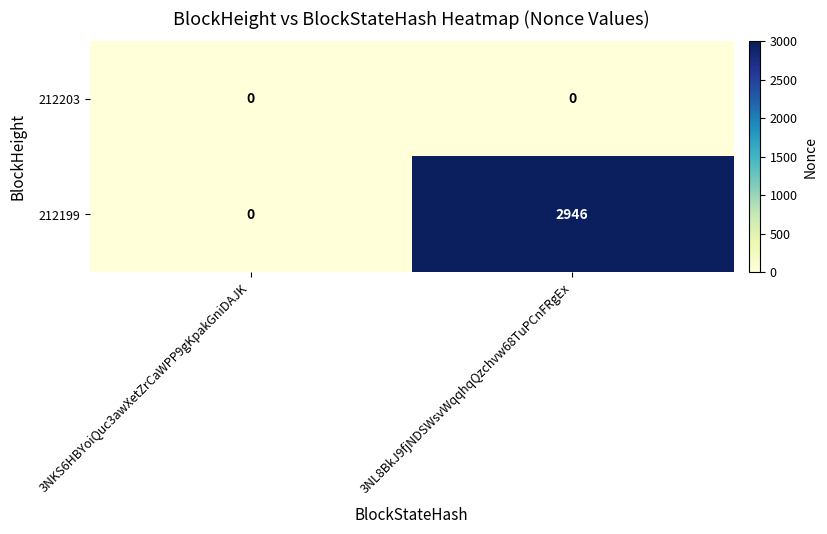

At how many categories does at least one series exceed 1276?

1